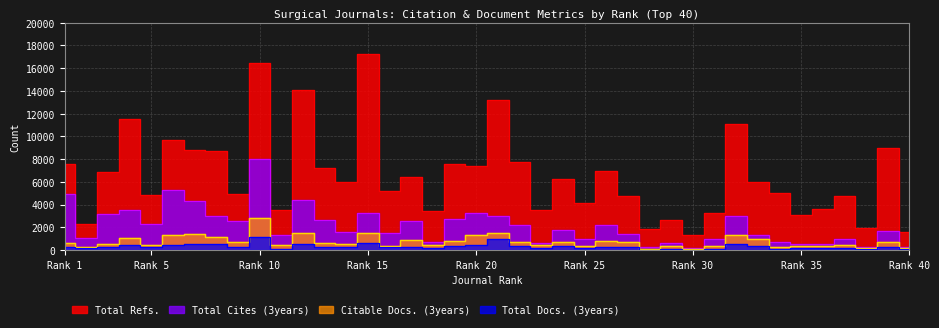

Where does the Total Cites (3years) series first go above 1742?

Rank 1